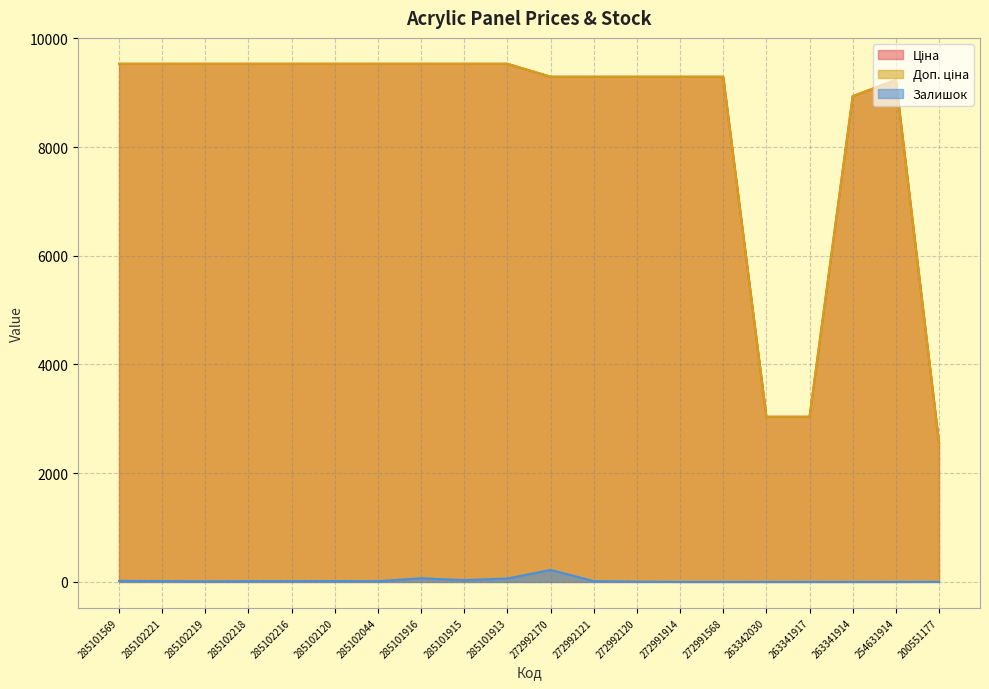

Which series has the largest total across all categories?

Ціна